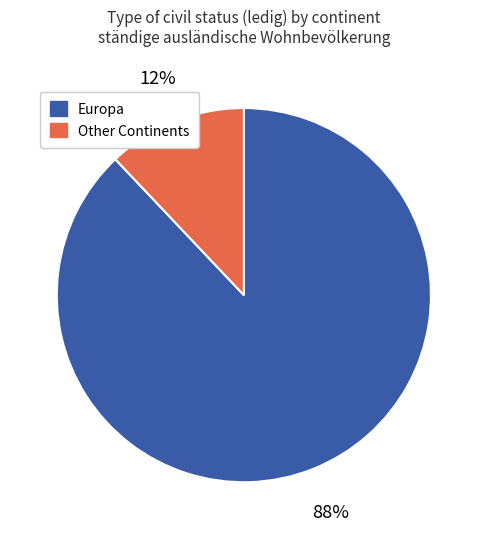

To the nearest percent, what is the average slice percentage?

50%